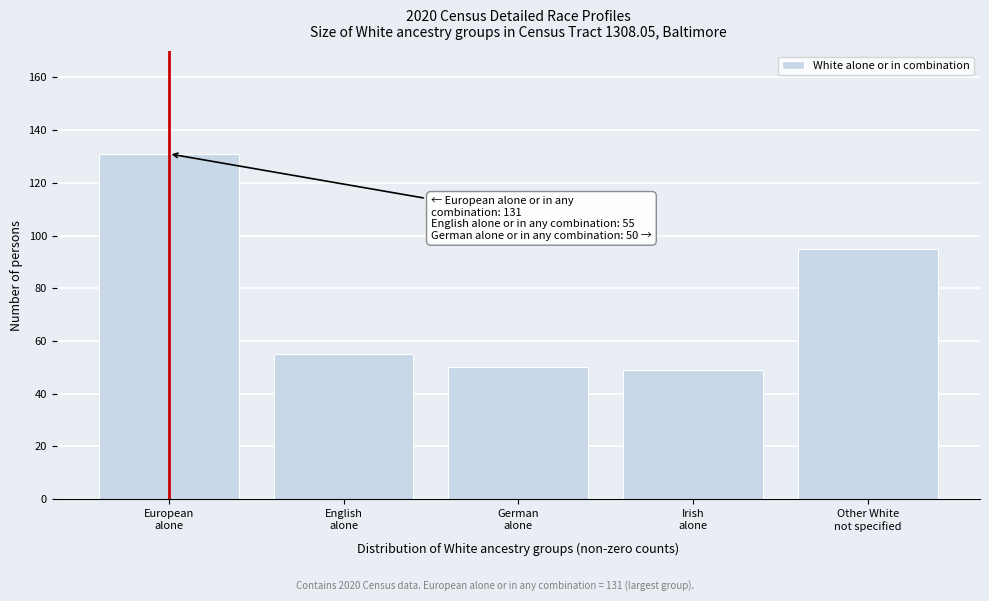

Reading left to right, list all the values displayed in this chart.

131	55	50	49	95